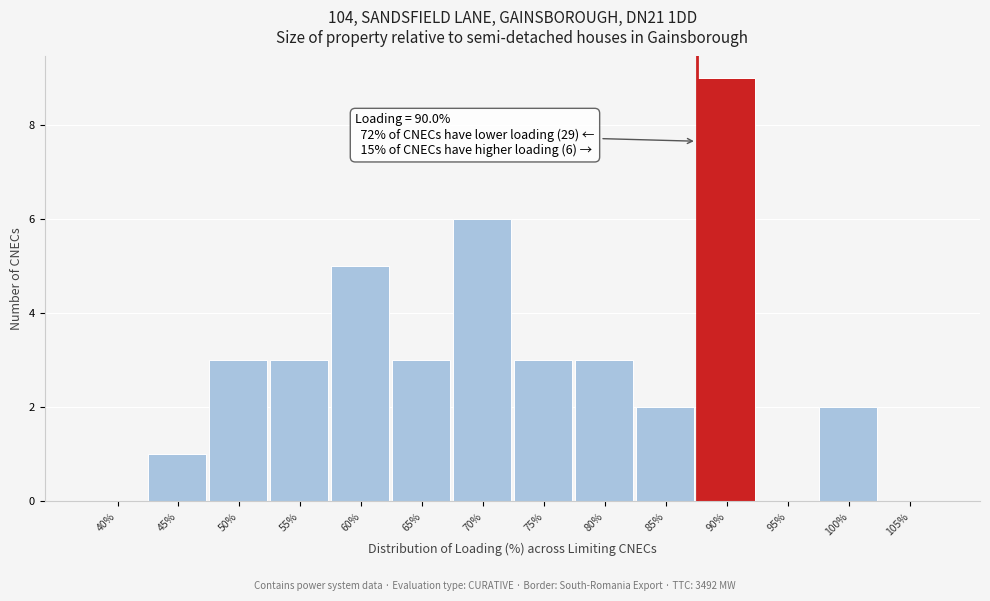

Reading left to right, extract all data points from this chart.

40%=0	45%=1	50%=3	55%=3	60%=5	65%=3	70%=6	75%=3	80%=3	85%=2	90%=9	95%=0	100%=2	105%=0